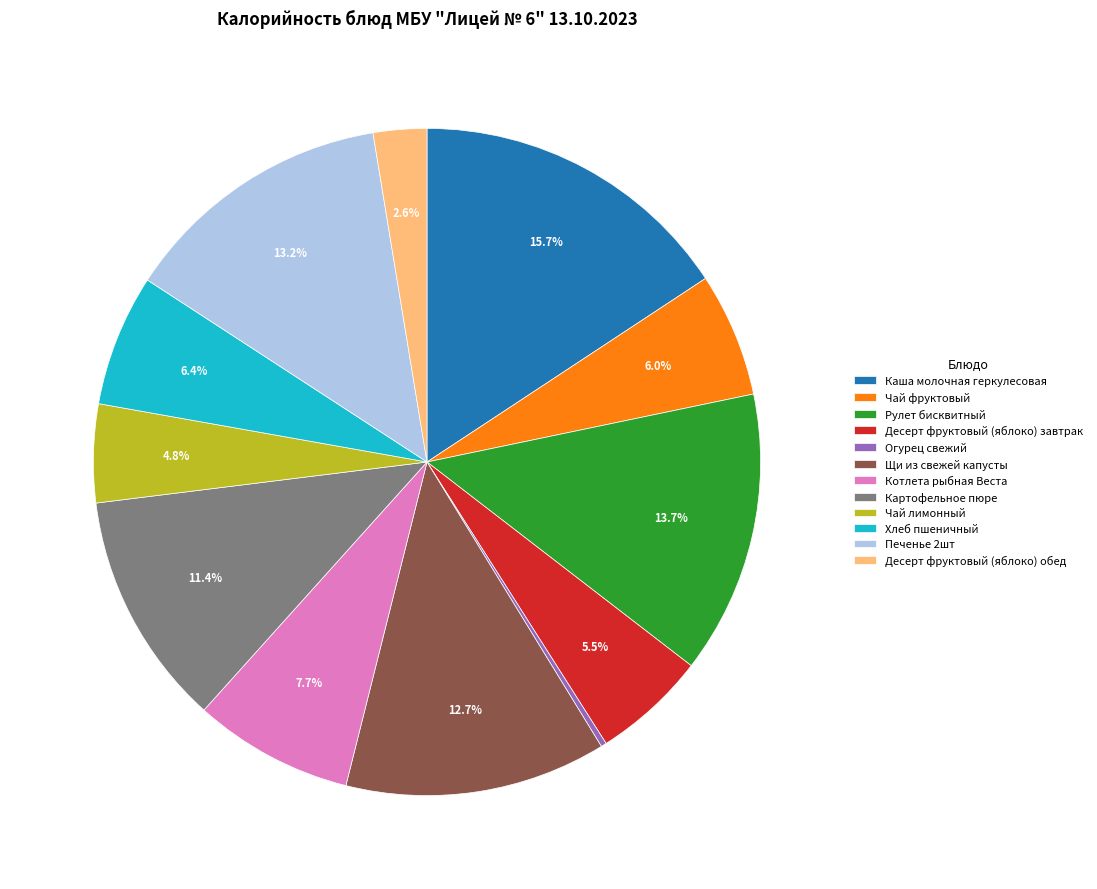

Which has a higher value, Десерт фруктовый (яблоко) завтрак or Чай лимонный?

Десерт фруктовый (яблоко) завтрак